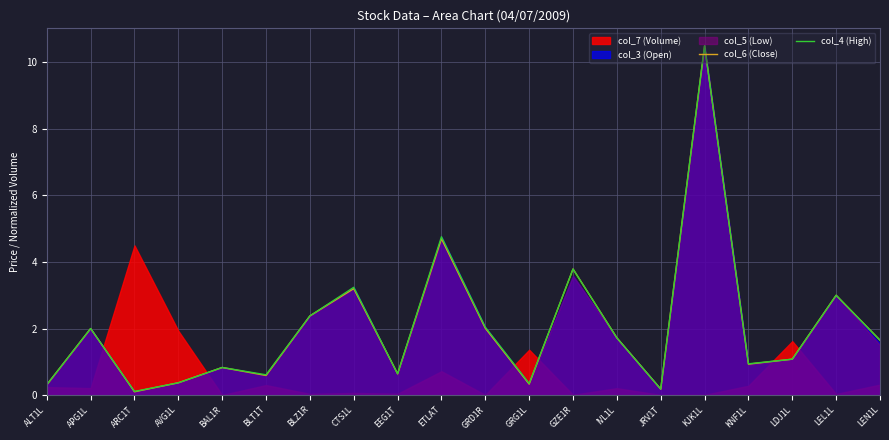

True or false: col_4 (High) has a value of 3.2 at CTS1L.

True